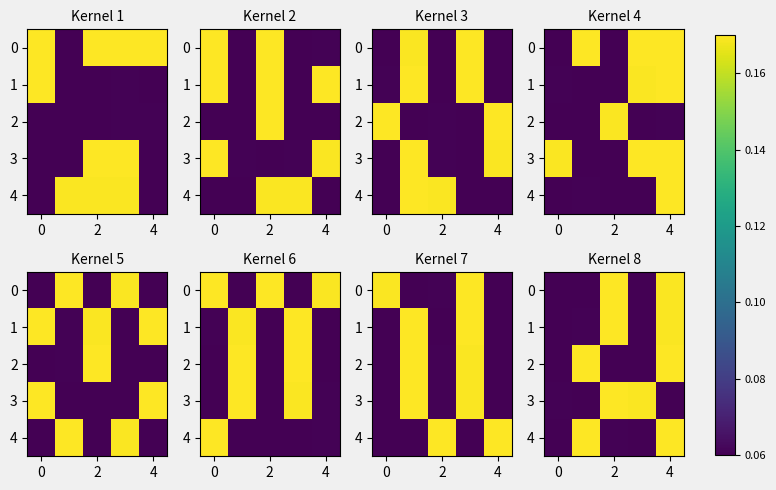

What value does the 2 series have at 2?

0.1